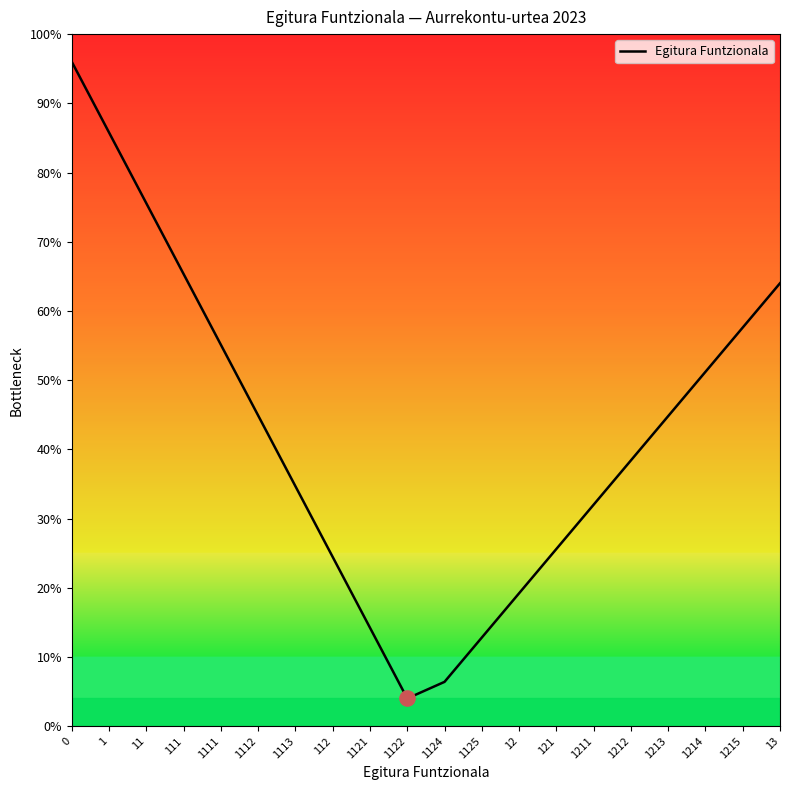

Does the chart have visible grid lines?

No